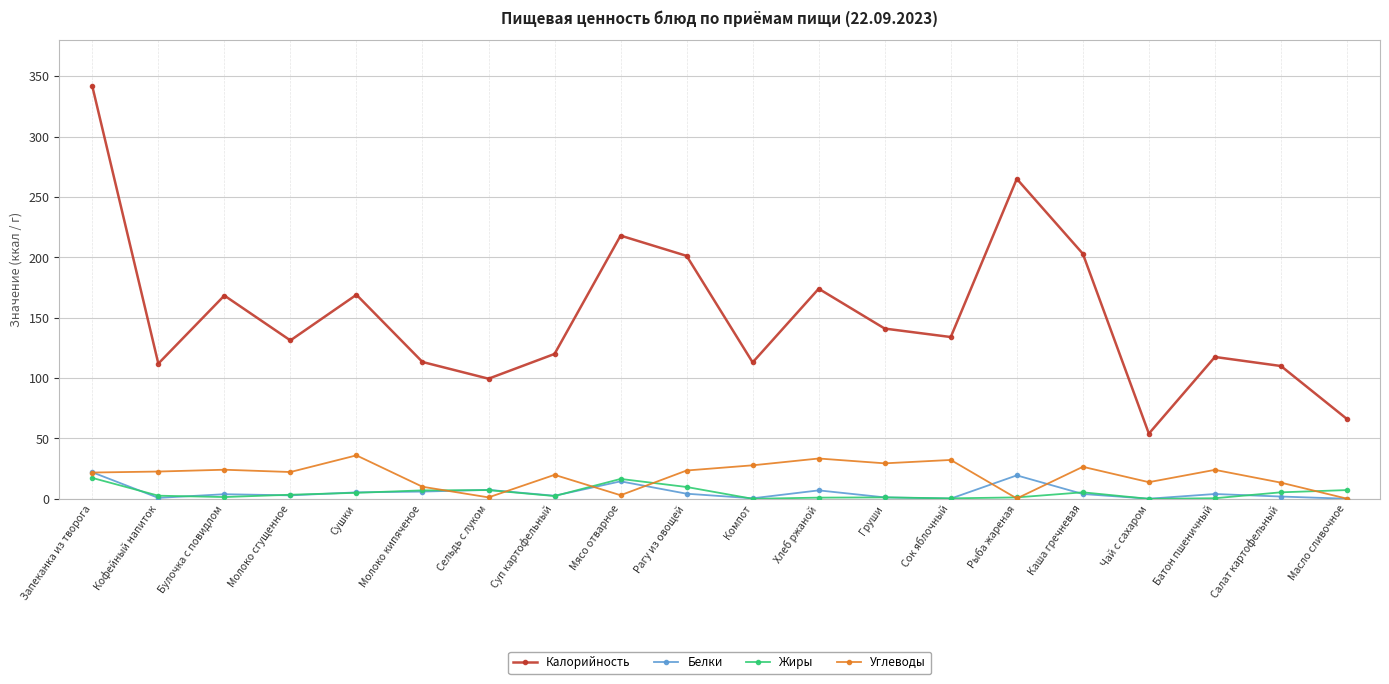

Where is Калорийность nearest to the value 197?

Рагу из овощей